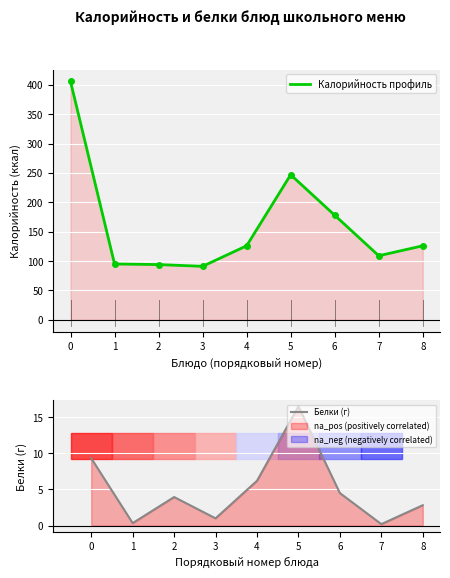

Rank the series by their average value, from highest to lowest.

Калорийность, Белки (г)